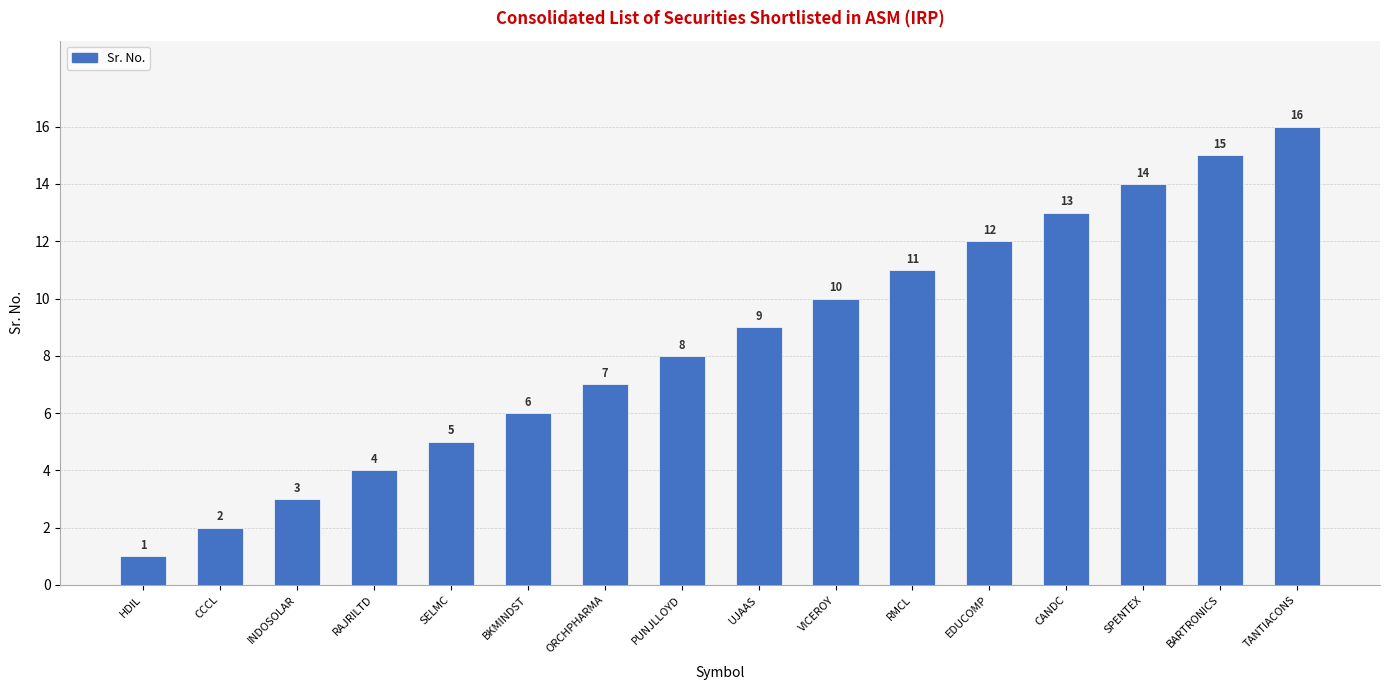

Where is the data nearest to the value 8?

PUNJLLOYD